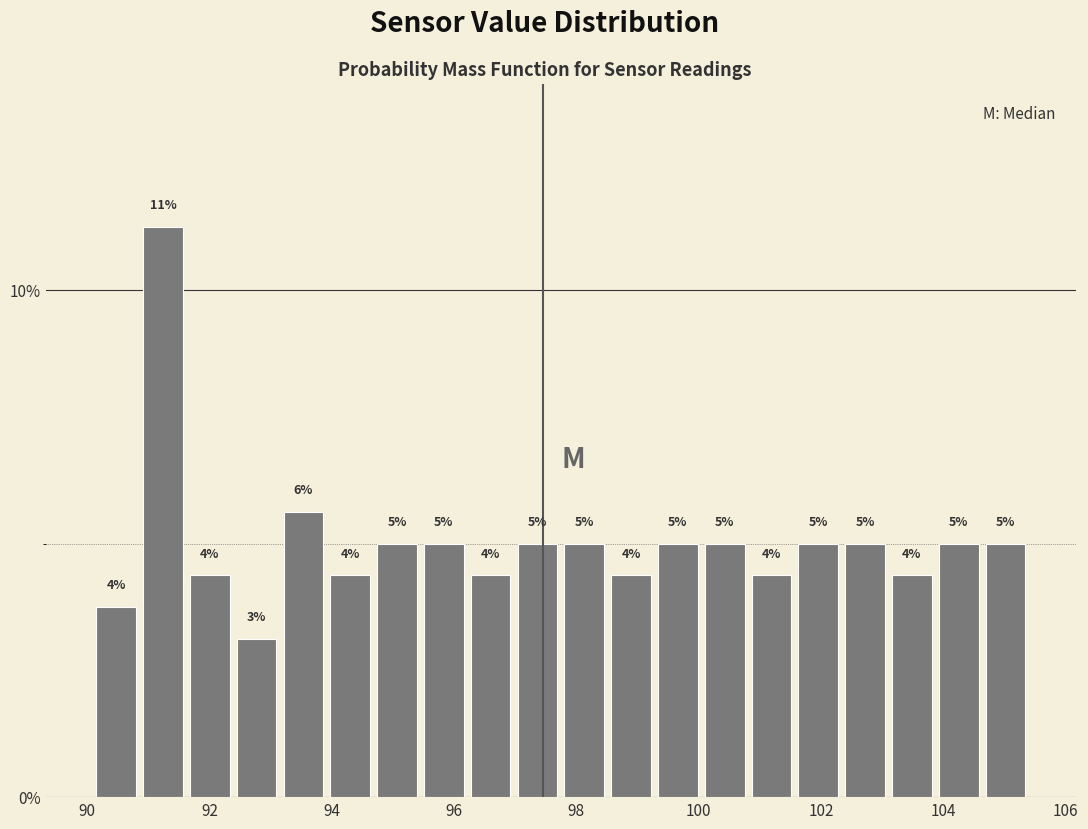

Around what value on the x-axis is the tallest bar? Give the approximate position of its centre, as read against the axis.

91.2